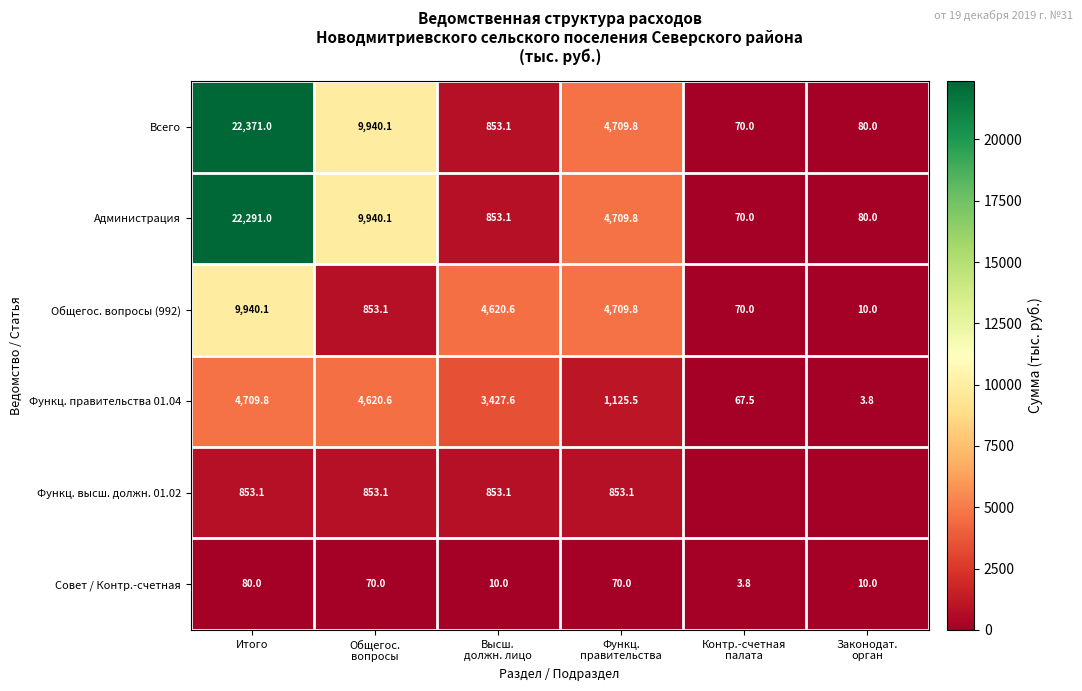

At which category does the chart reach its minimum across all series?

Контр.-счетная
палата